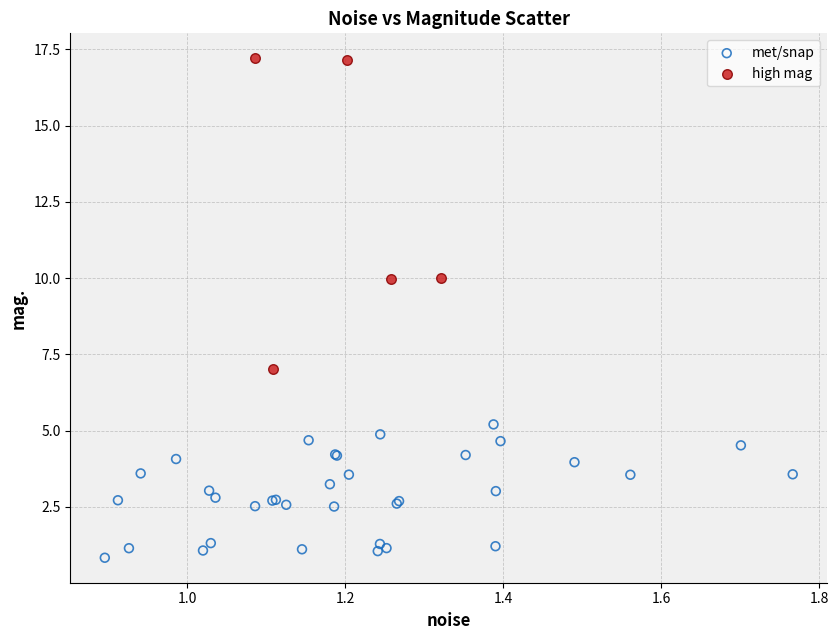

Which series contains the highest Y value?

high mag